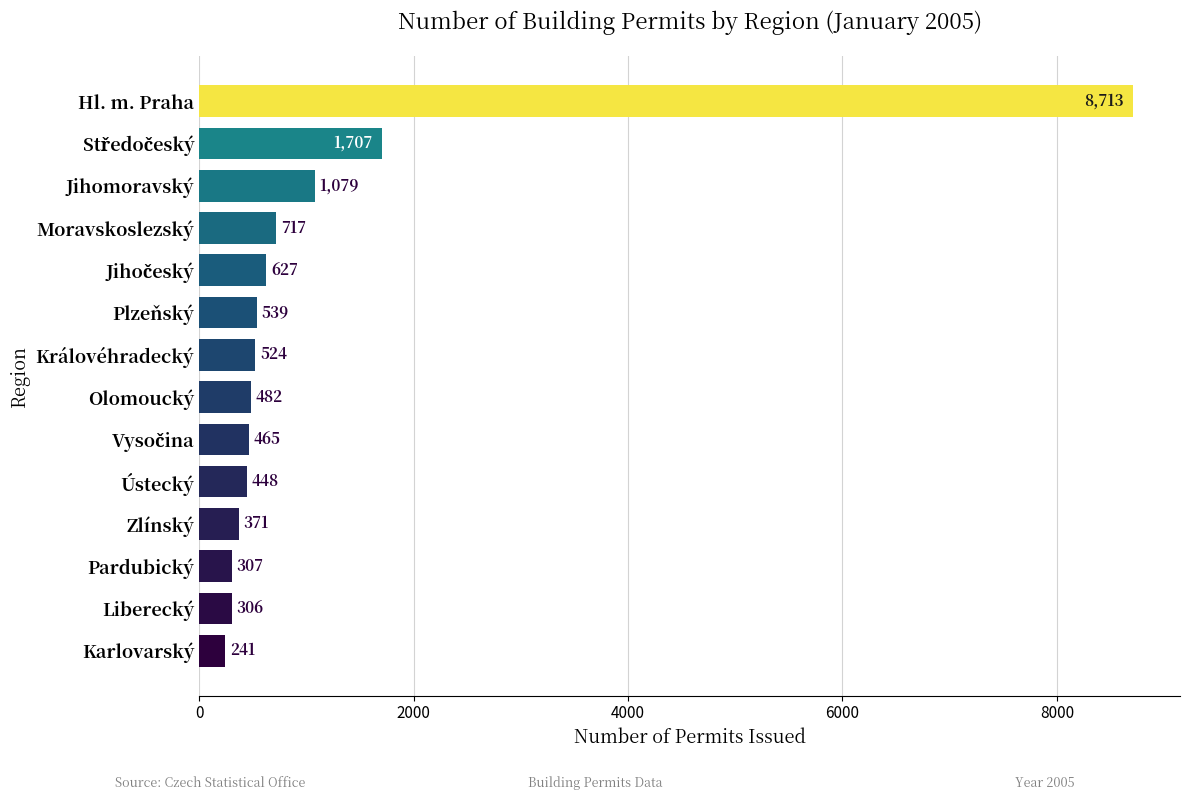

What is the greatest value displayed?

8713